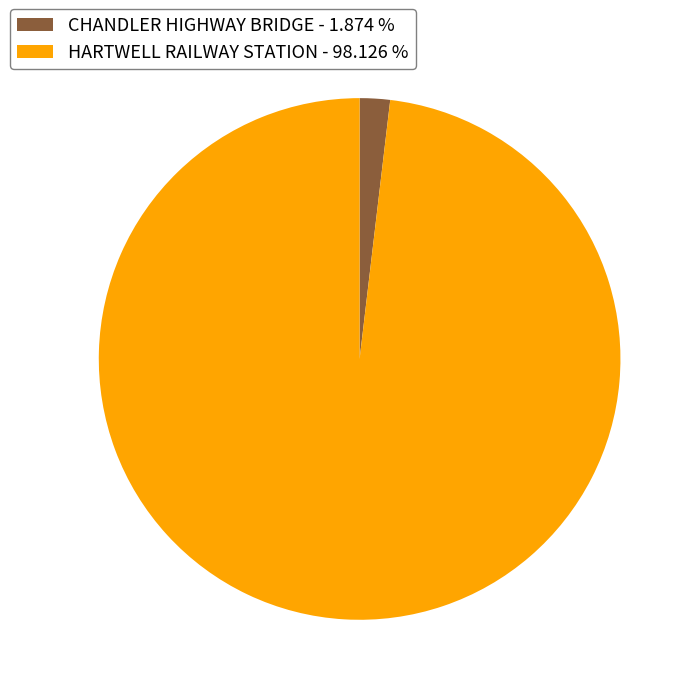

Is the sum of CHANDLER HIGHWAY BRIDGE - 1.874 % and HARTWELL RAILWAY STATION - 98.126 % greater than half?

Yes